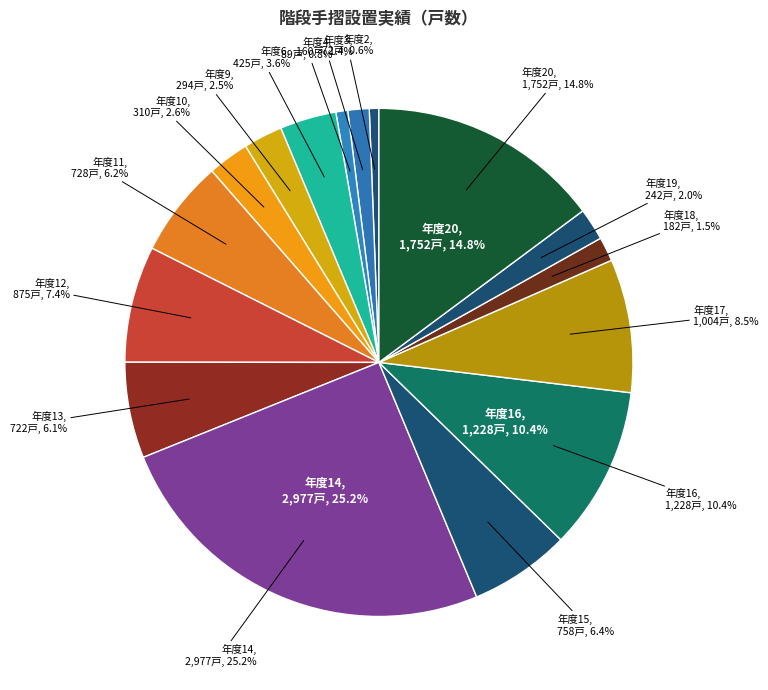

Is the sum of 9 and 20 greater than half?

No